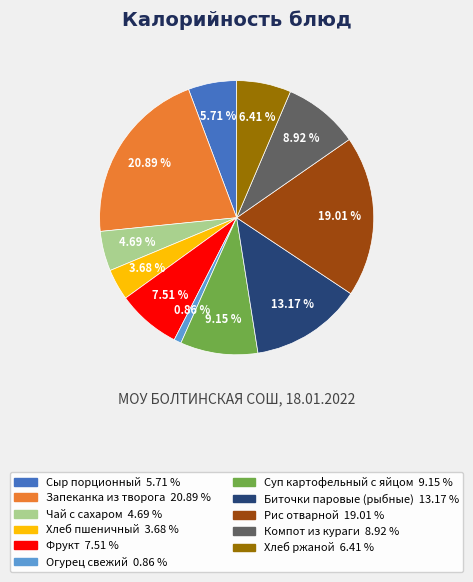

What is the ratio of the value at Огурец свежий to the value at Чай с сахаром?

0.2